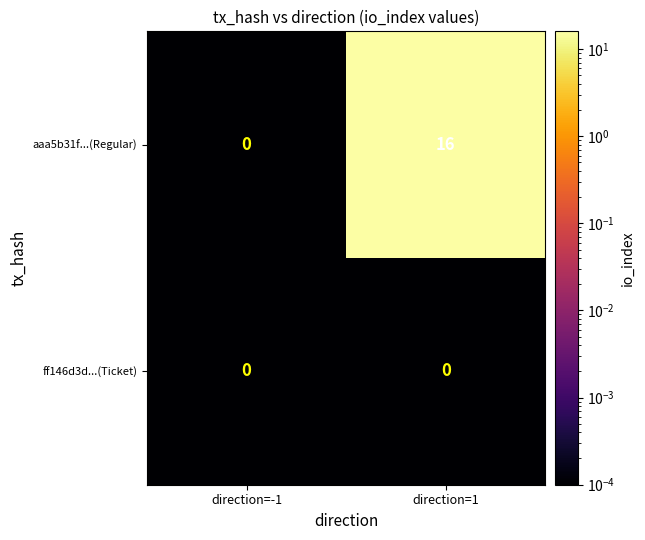

Reading left to right, what are all the values shown in this chart?

aaa5b31f...(Regular): direction=-1=0	direction=1=16
ff146d3d...(Ticket): direction=-1=0	direction=1=0